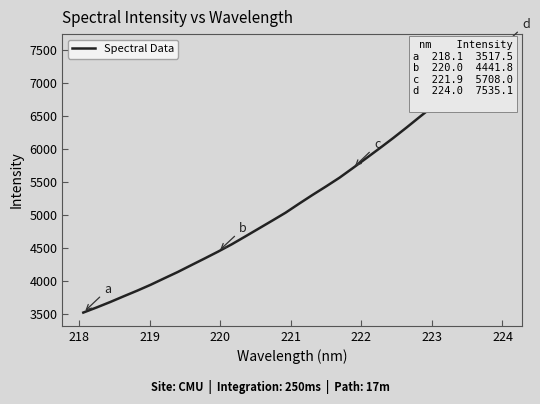

The chart shows a value of 5564.3 at 219. True or false?

False